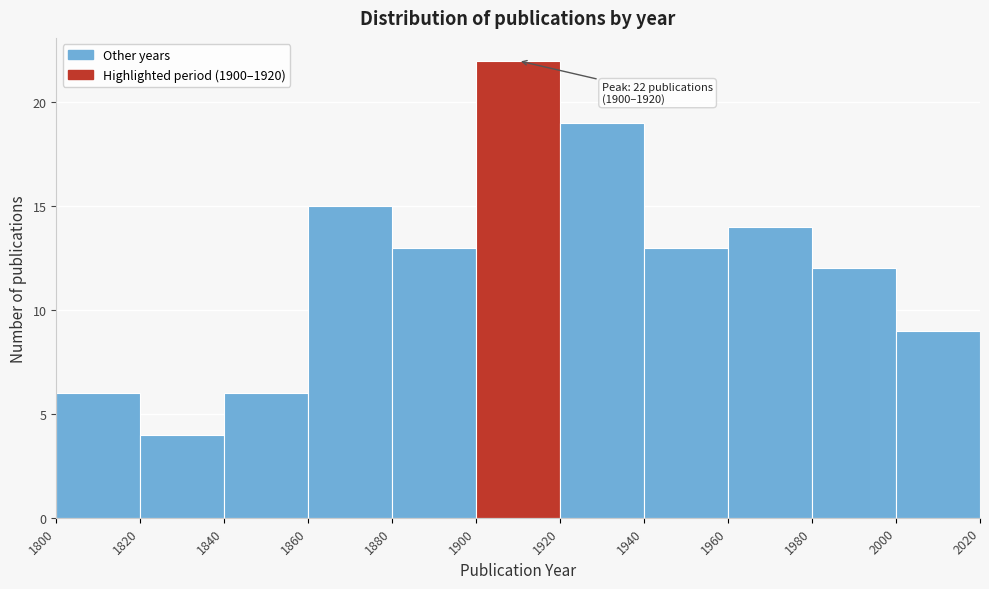

Which range on the x-axis has the tallest bar?

1900 to 1920